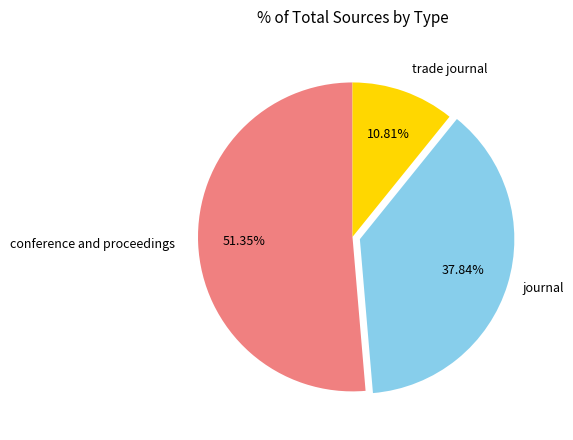

Count the number of slices in the pie.

3